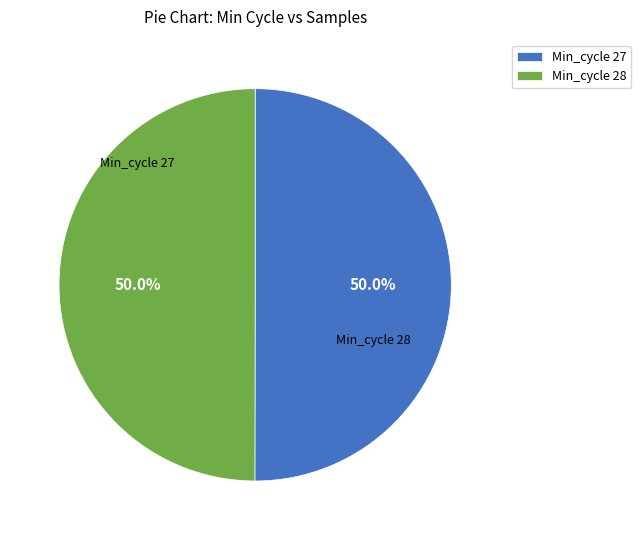

What is the total percentage of Min_cycle 27 and Min_cycle 28?

100.0%